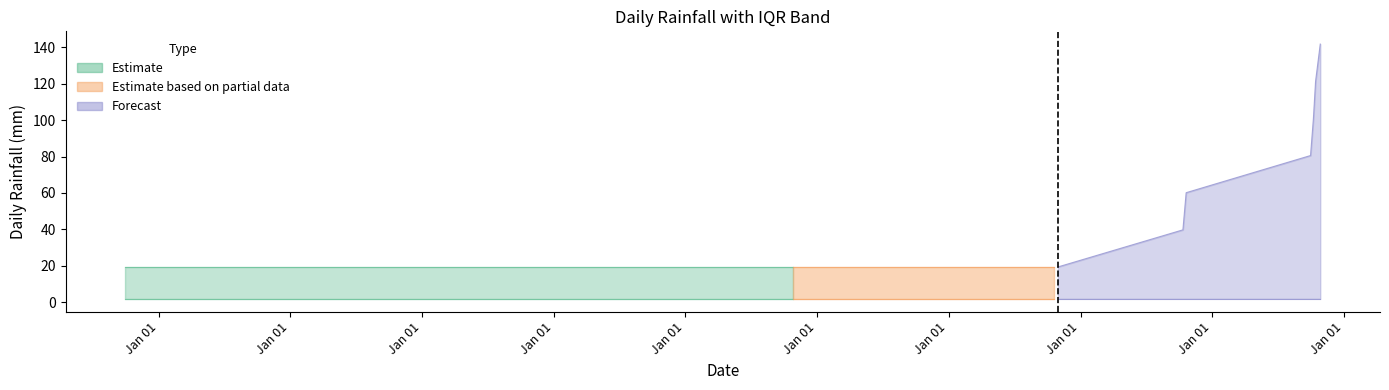

True or false: q3 and LLUVIA_DIARIA intersect in this chart.

False